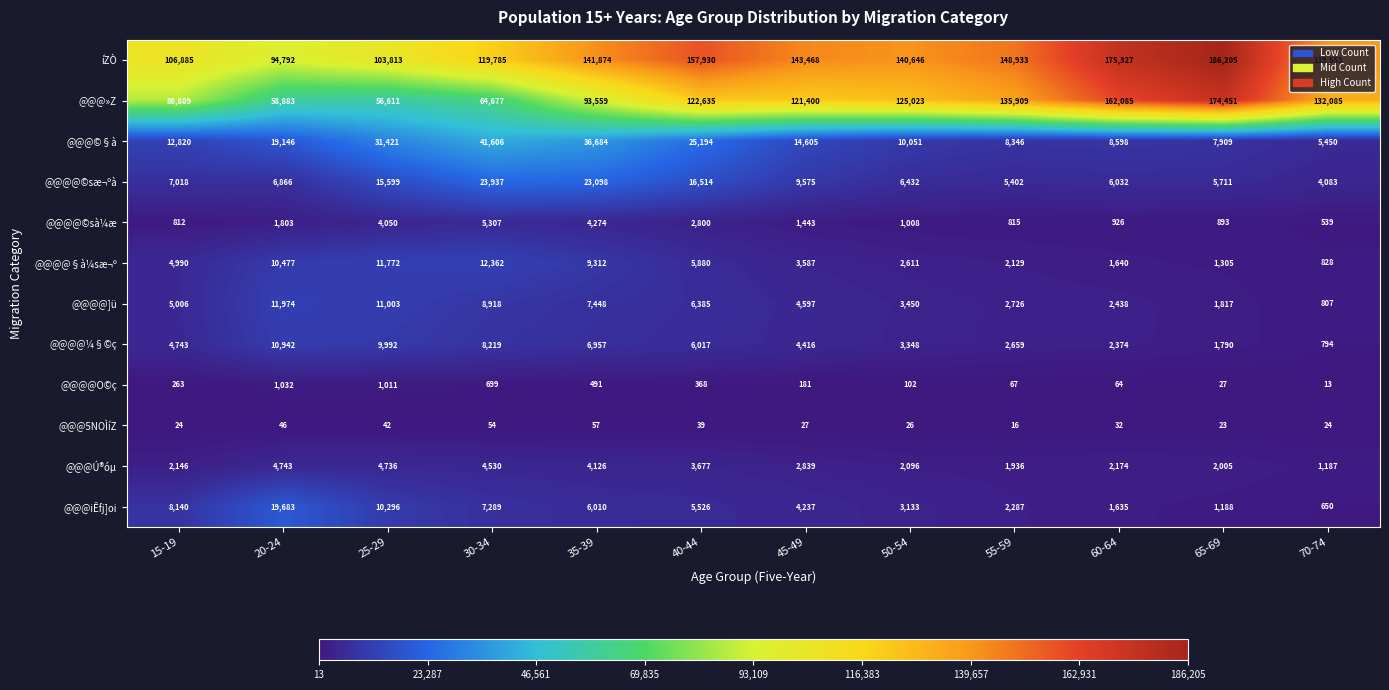

How many data points in @@@iÊfj]oi are less than 5526?

6